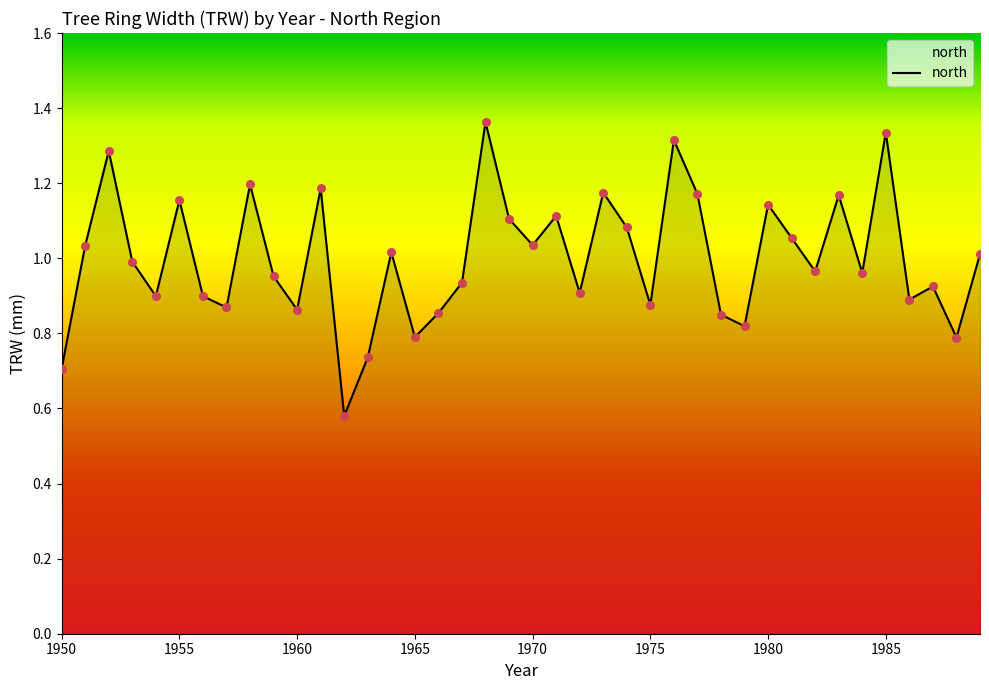

How many lines are shown in the chart?

1